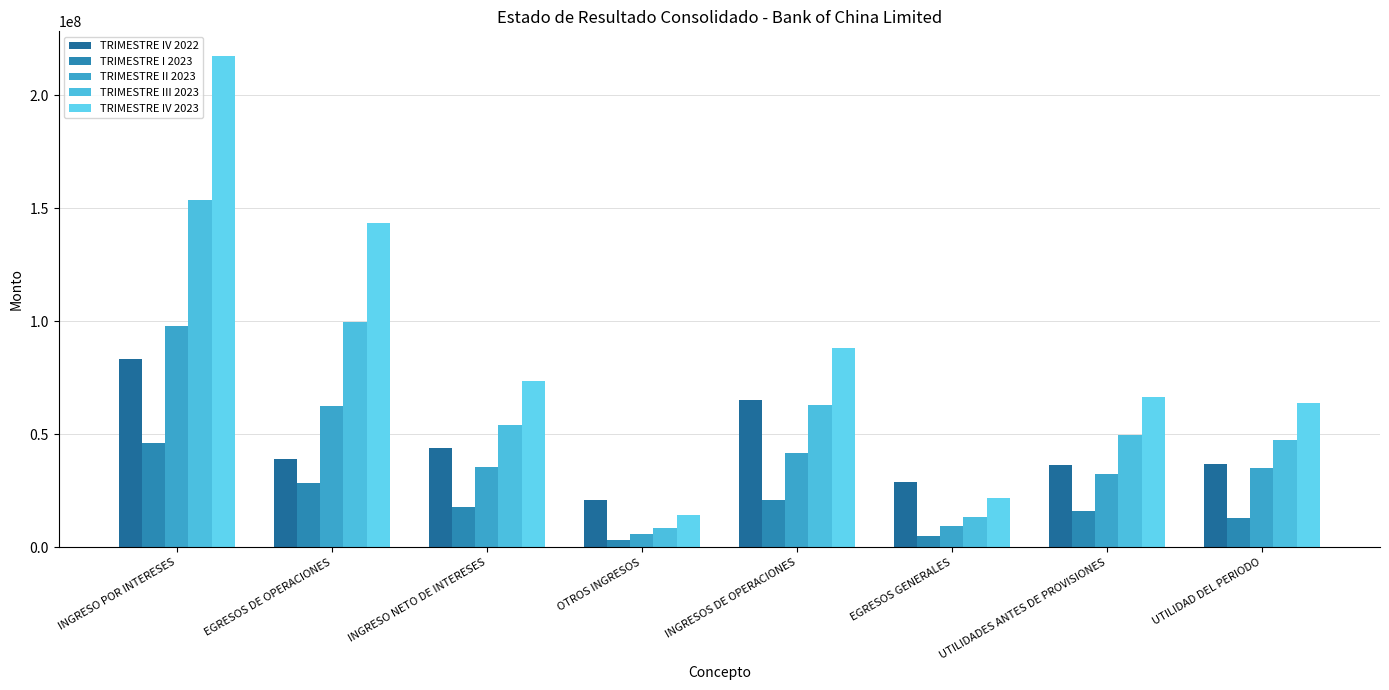

Count the number of data series in this chart.

5